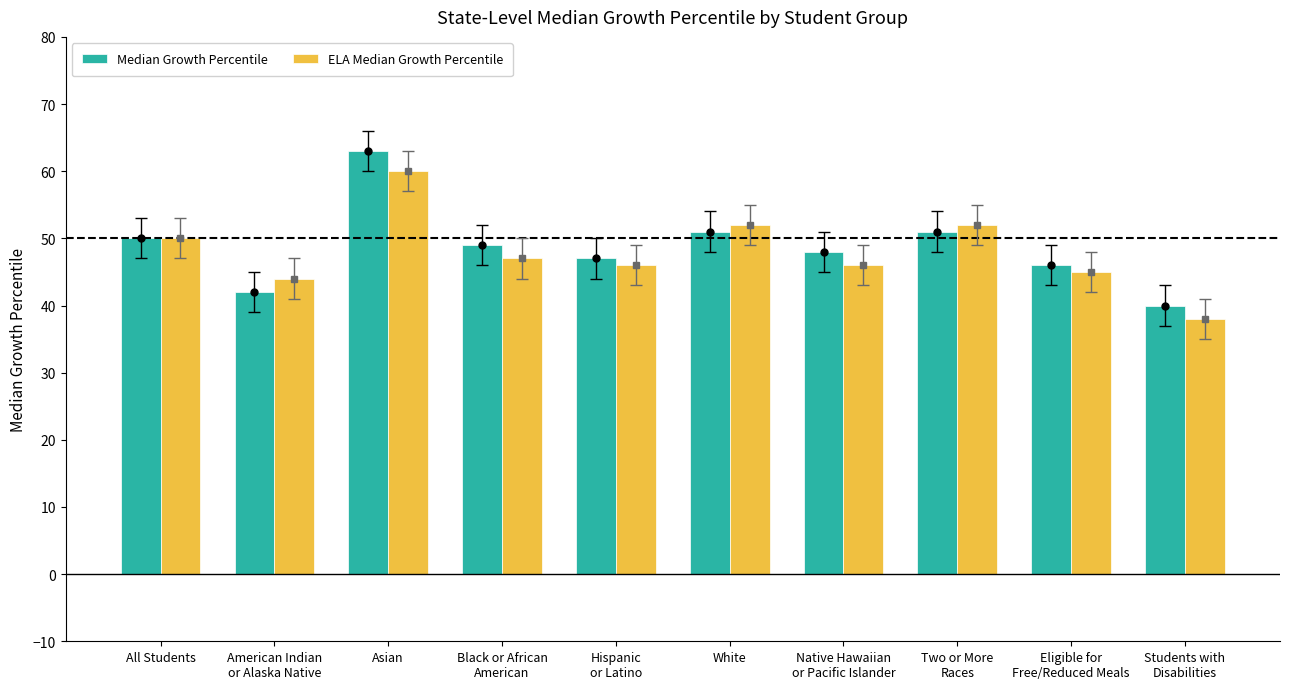

How many groups of bars are there?

10